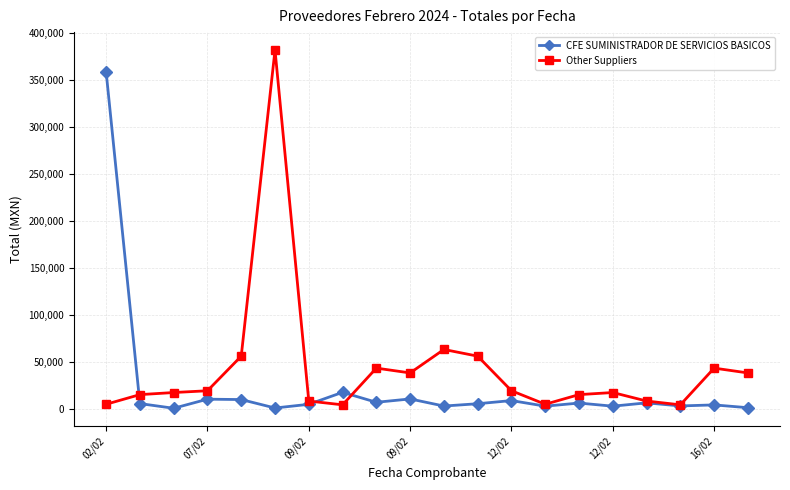

What is the value of the Other Suppliers point at the 4th from the left?

19186.6